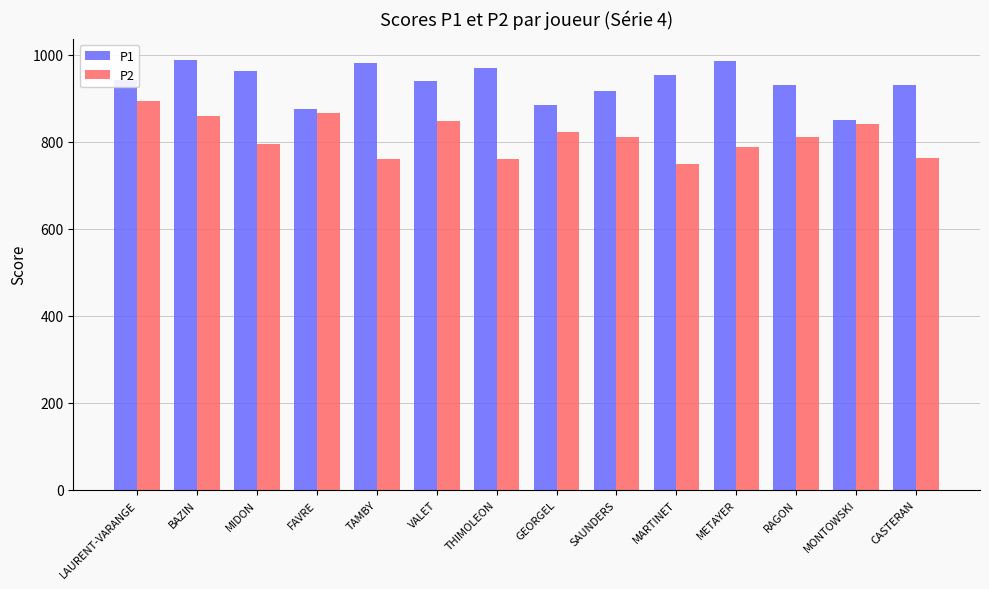

The value of P1 at GEORGEL is 414. True or false?

False